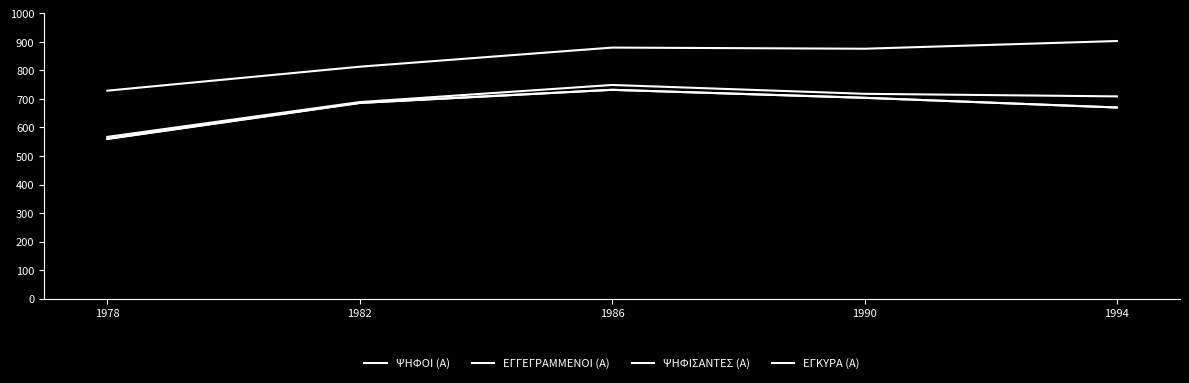

Does the chart display data point markers on the line(s)?

No